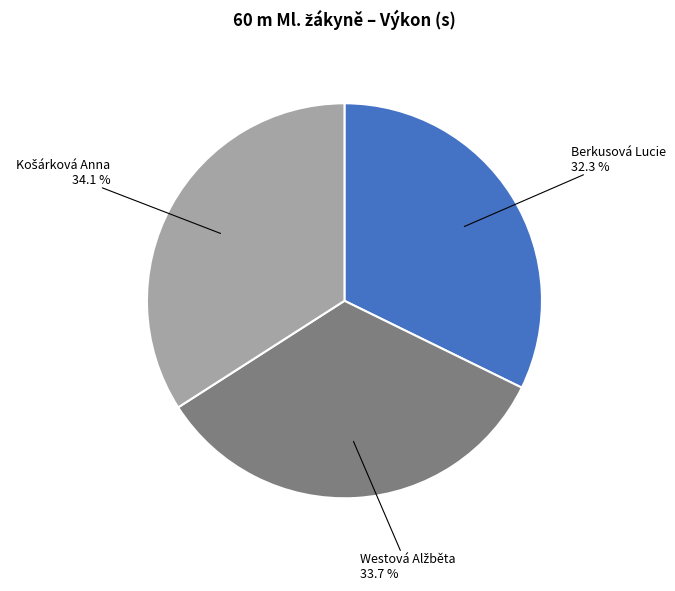

Which category has the smallest portion of the pie?

Berkusová Lucie